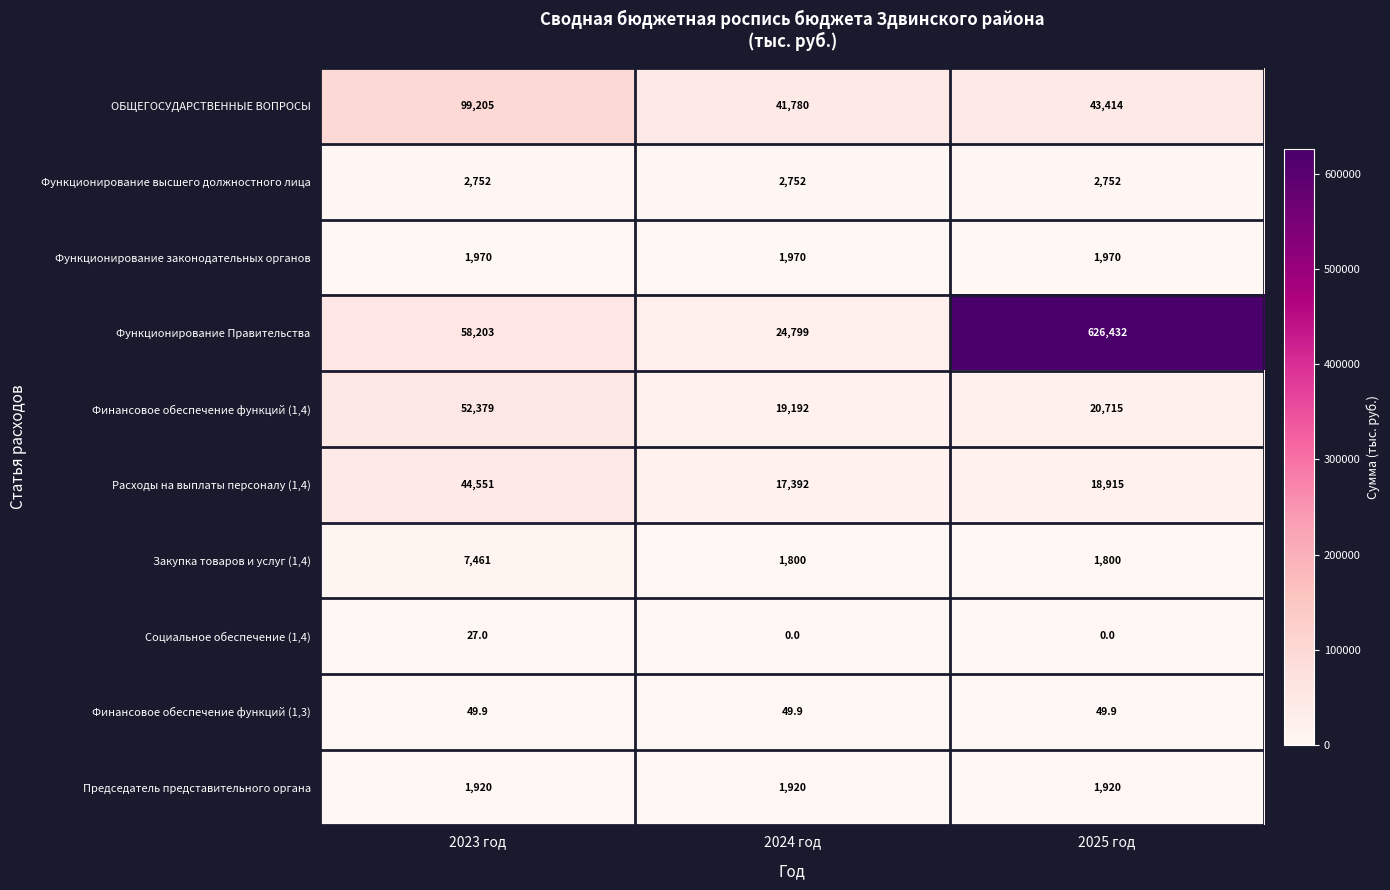

True or false: ОБЩЕГОСУДАРСТВЕННЫЕ ВОПРОСЫ has a value of 99205.0 at 2023 год.

True